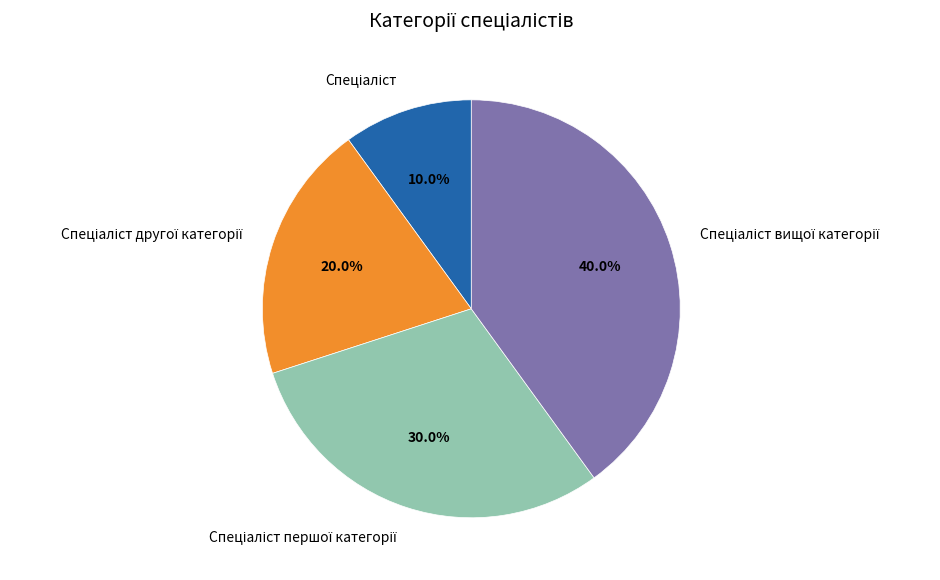

Does any single category account for the majority?

No